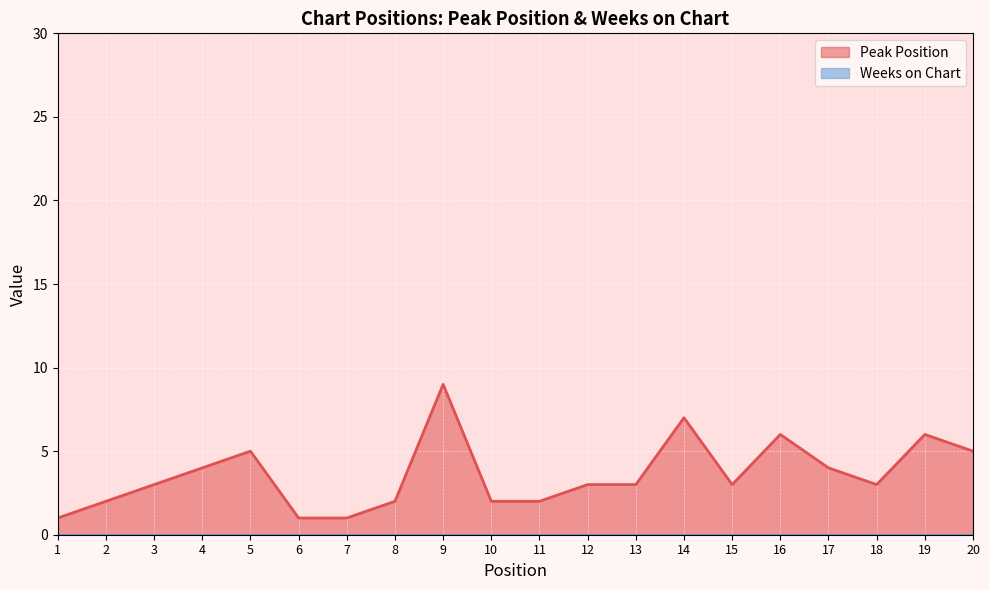

How many lines are shown in the chart?

2